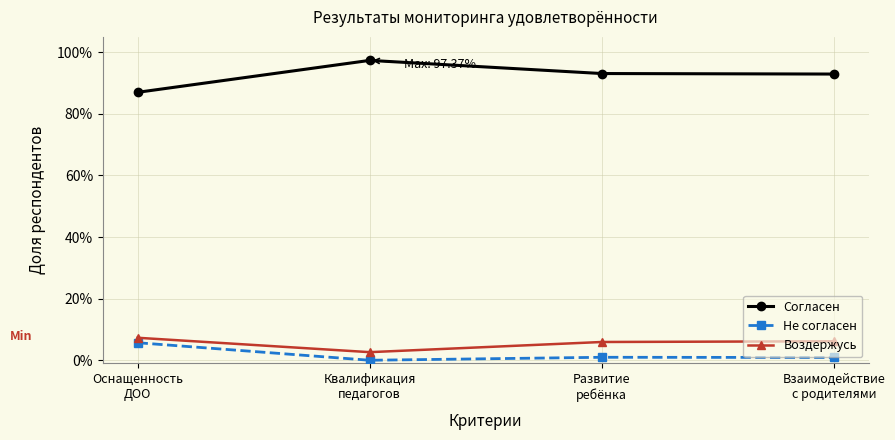

Reading left to right, what are all the values shown in this chart?

Согласен: Оснащенность
ДОО=0.9	Квалификация
педагогов=1.0	Развитие
ребёнка=0.9	Взаимодействие
с родителями=0.9
Не согласен: Оснащенность
ДОО=0.1	Квалификация
педагогов=0.0	Развитие
ребёнка=0.0	Взаимодействие
с родителями=0.0
Воздержусь: Оснащенность
ДОО=0.1	Квалификация
педагогов=0.0	Развитие
ребёнка=0.1	Взаимодействие
с родителями=0.1